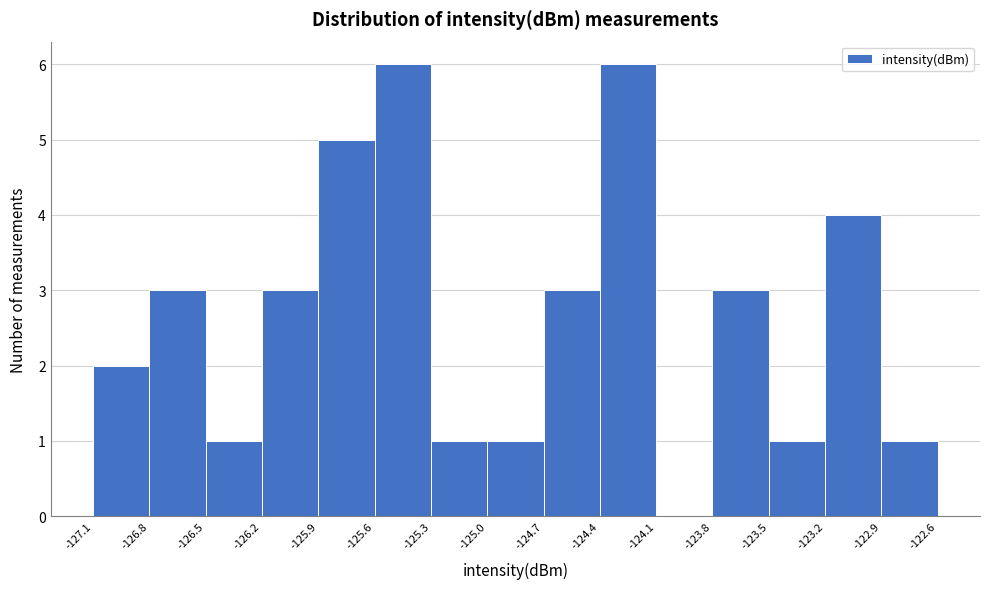

How tall is the bar that spans -126.5 to -126.2 on the x-axis? The values are not printed on the chart, so give them approximately, as read against the axis.

1